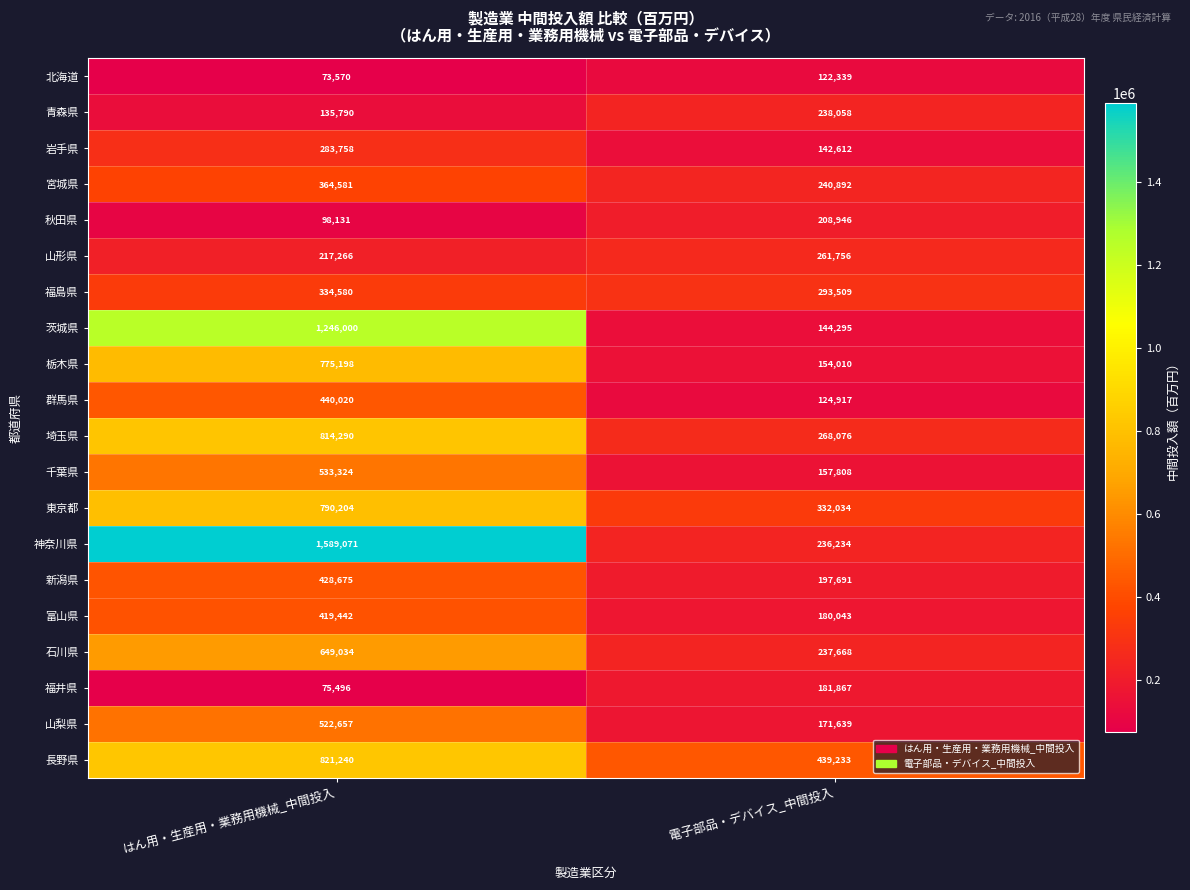

Rank the series at 電子部品・デバイス_中間投入 from lowest to highest value.

北海道, 群馬県, 岩手県, 茨城県, 栃木県, 千葉県, 山梨県, 富山県, 福井県, 新潟県, 秋田県, 神奈川県, 石川県, 青森県, 宮城県, 山形県, 埼玉県, 福島県, 東京都, 長野県